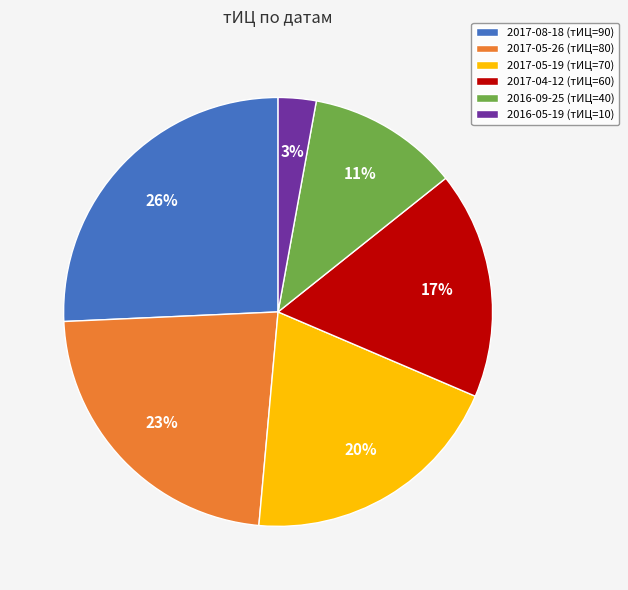

How many slices are in this pie chart?

6